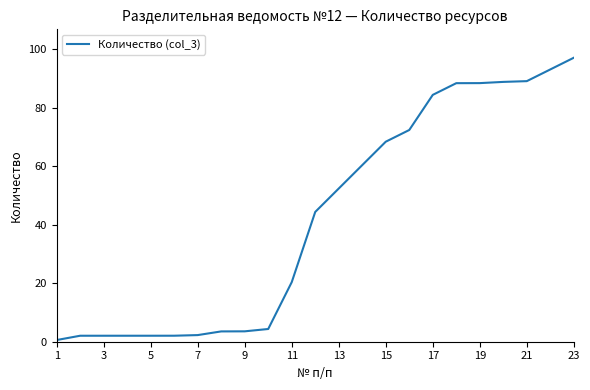

What is the difference between the maximum and minimum values?

96.5